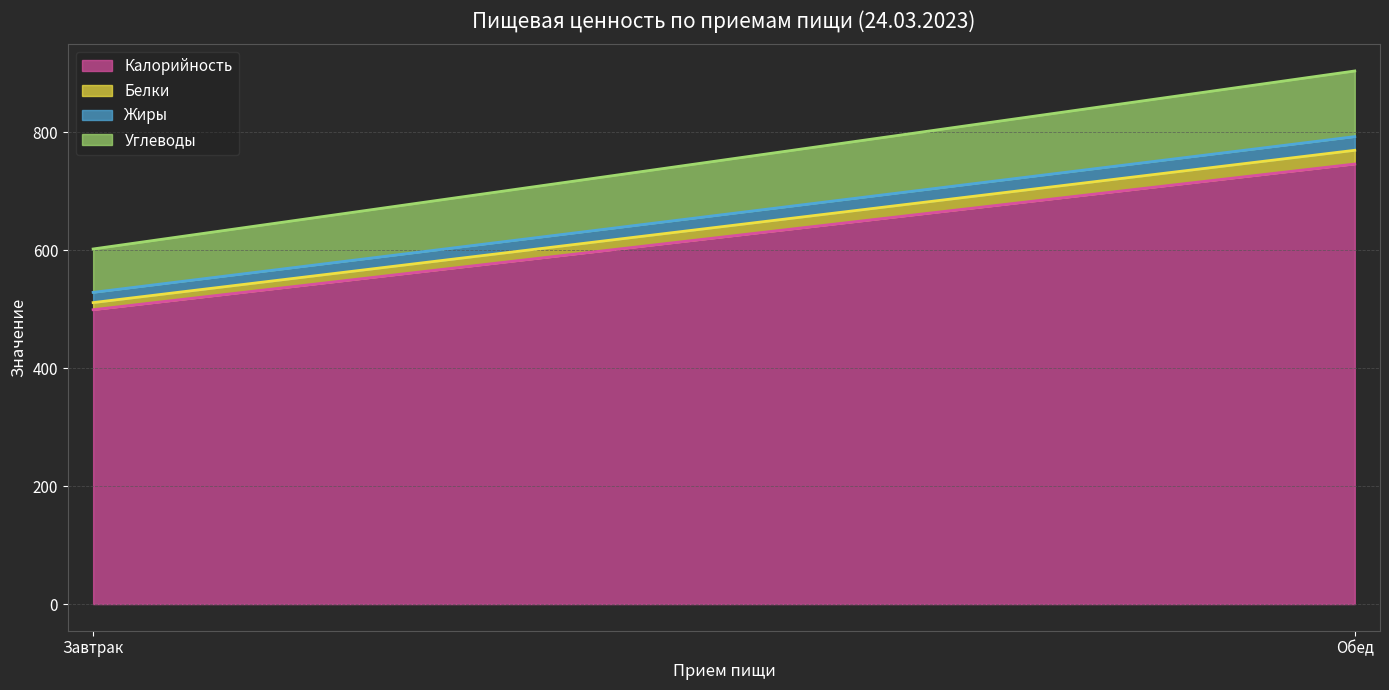

Rank the series at Завтрак from lowest to highest value.

Белки, Жиры, Углеводы, Калорийность